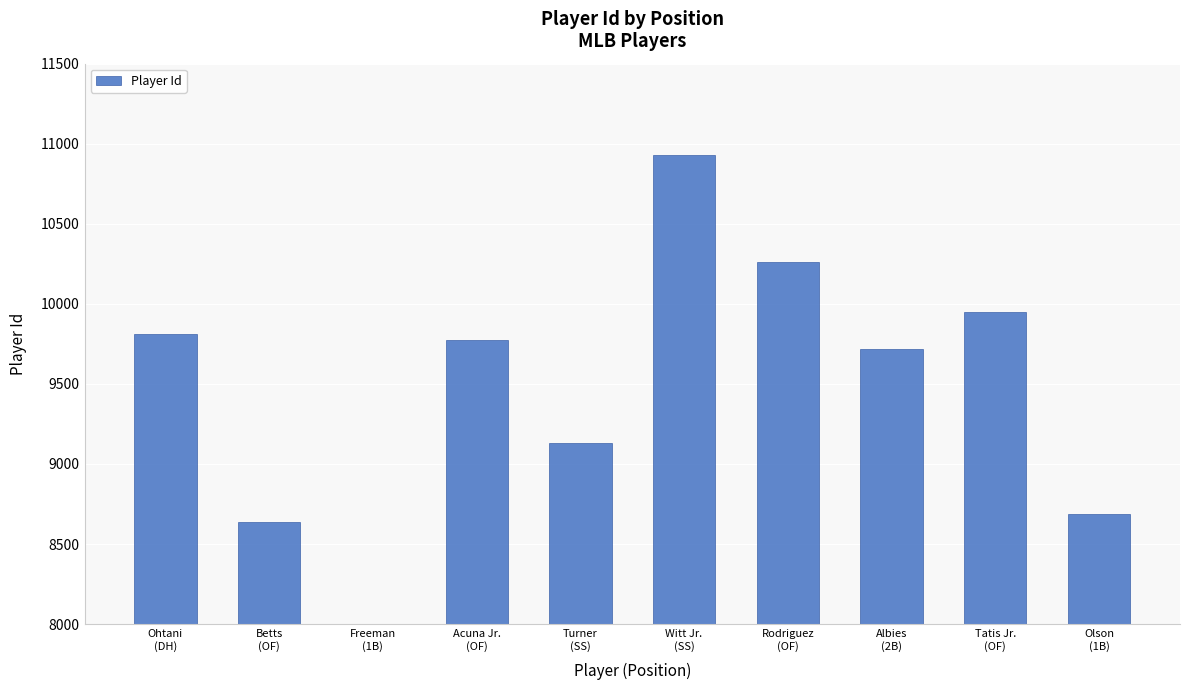

Where does the data first go above 9775?

Ohtani
(DH)